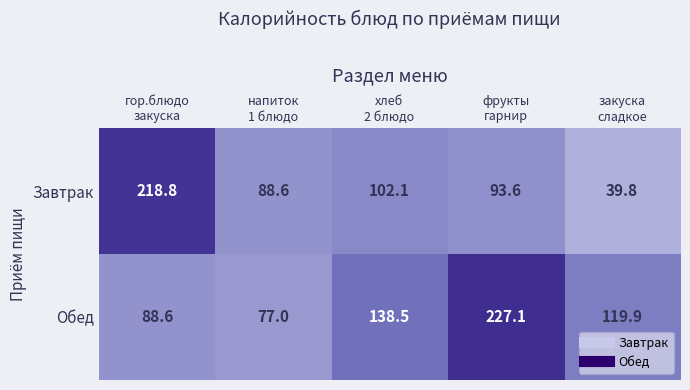

What is the average value of the Завтрак series?

108.6